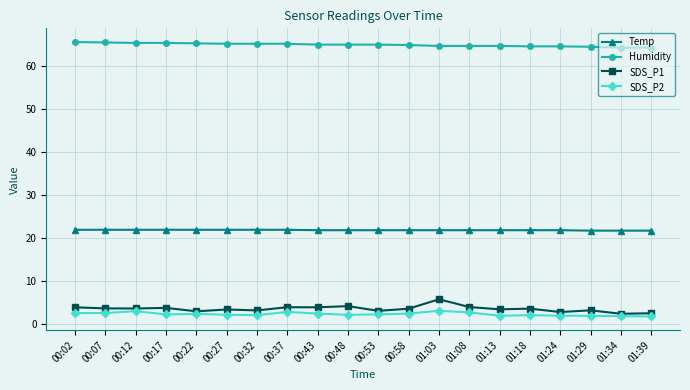

What is the total value across all series at 00:12?

93.8